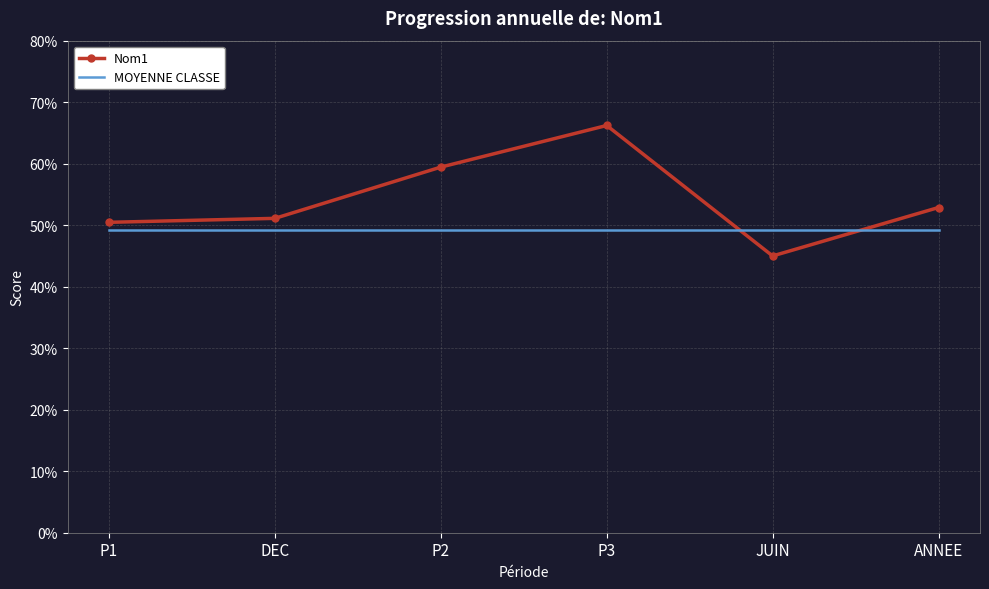

Is it true that MOYENNE CLASSE equals 0.5 at DEC?

True